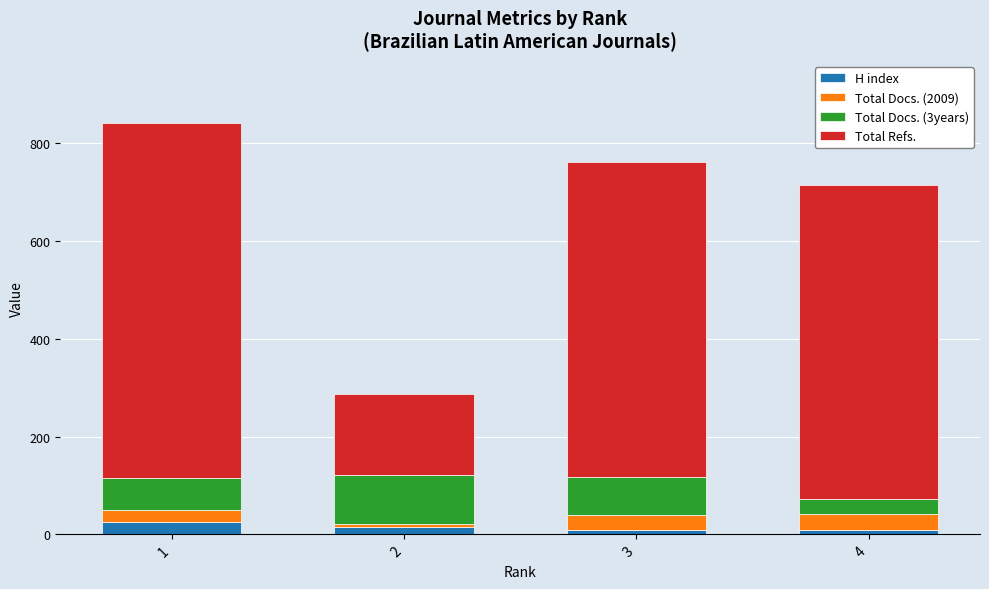

What is the maximum value for H index?

26